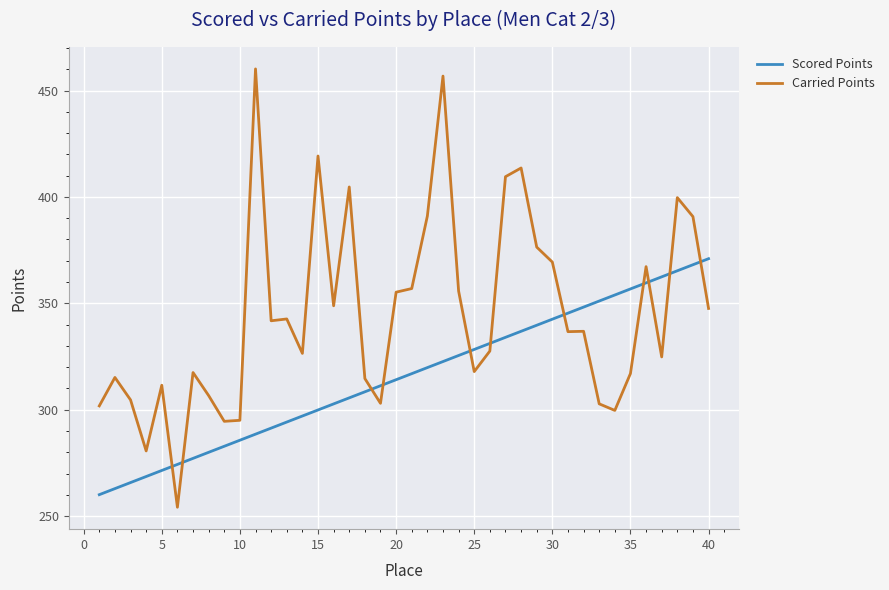

True or false: Scored Points and Carried Points intersect in this chart.

True